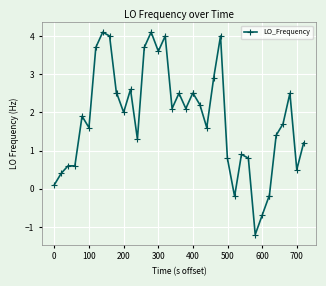

What is the maximum value shown in the chart?

4.1